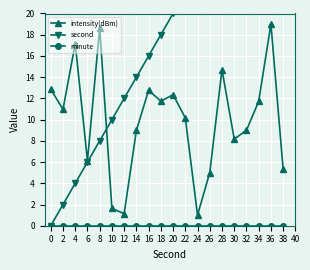

How many times do intensity(dBm) and second cross each other?

1